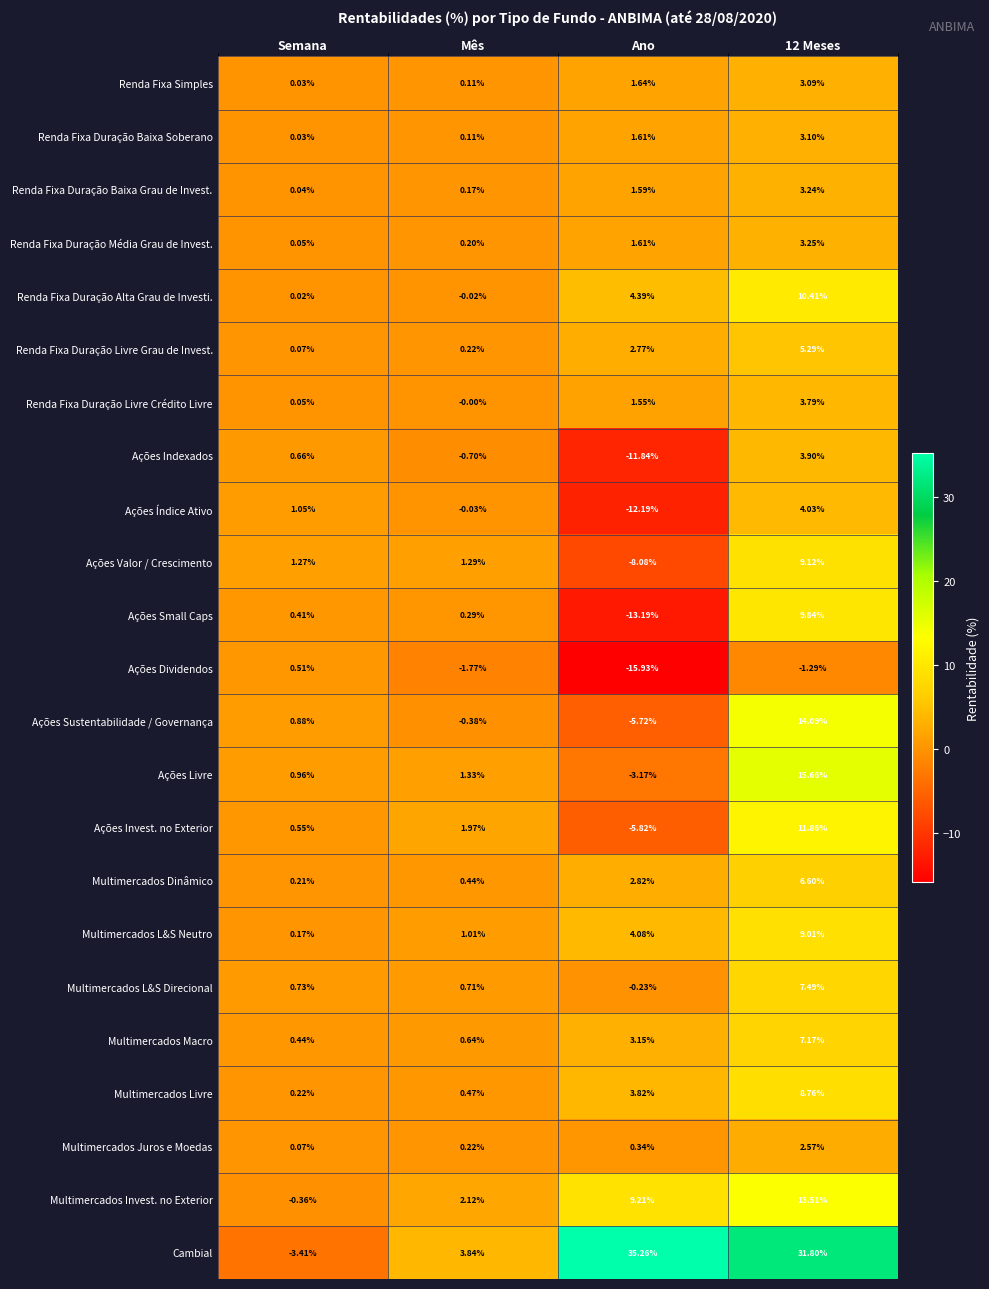

At which label does Renda Fixa Duração Livre Crédito Livre reach its minimum?

Mês